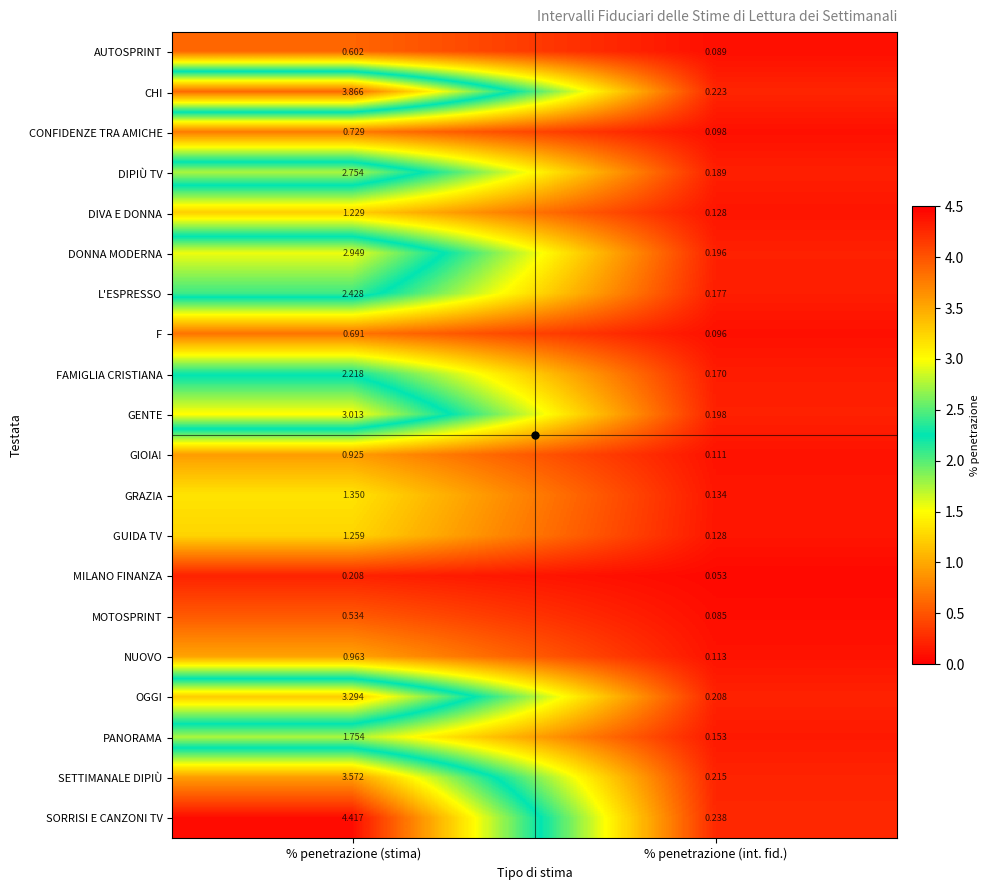

At which category is the sum across all series the highest?

% penetrazione (stima)